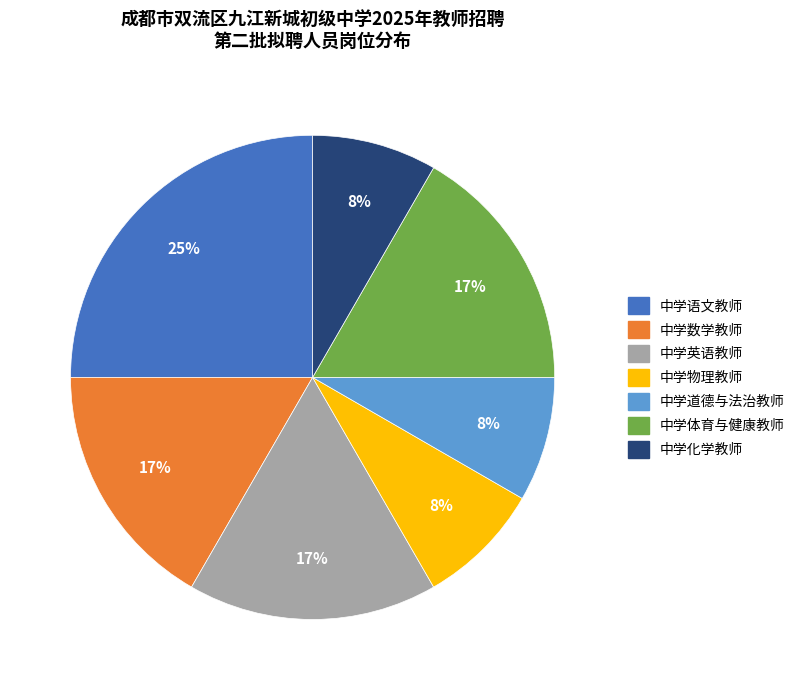

To the nearest percent, what percentage of the pie is 中学物理教师?

8%